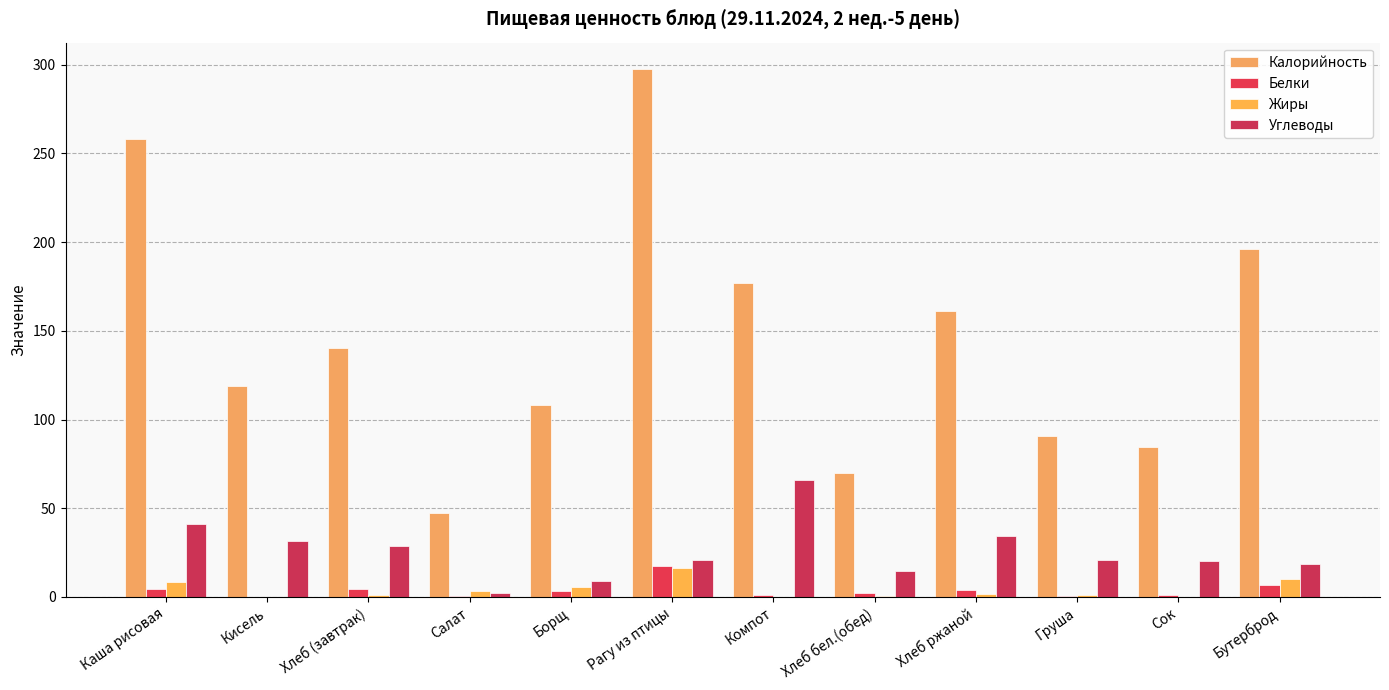

Where is Жиры nearest to the value 8?

Каша рисовая